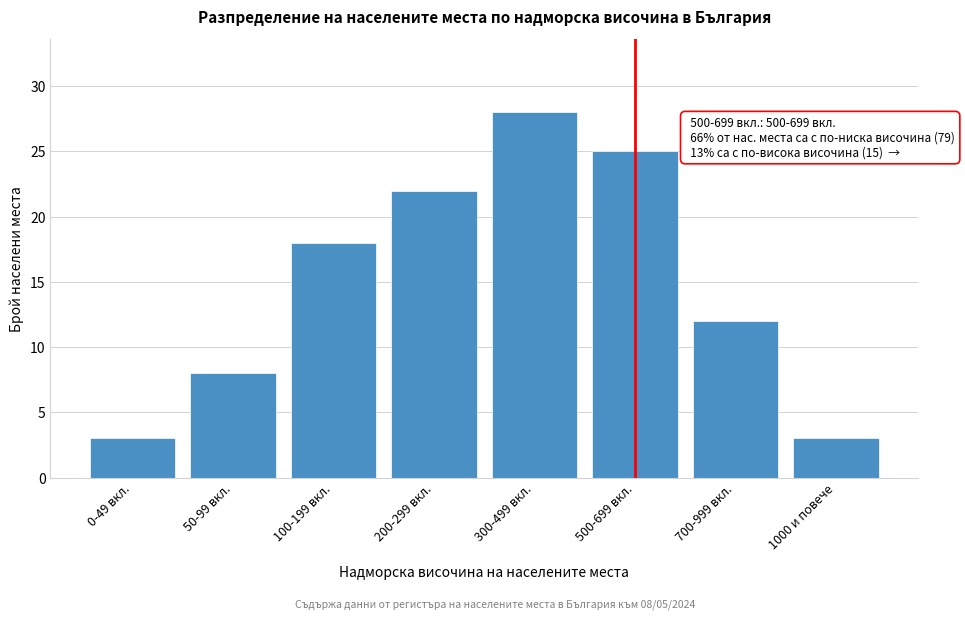

Reading left to right, extract all data points from this chart.

3	8	18	22	28	25	12	3